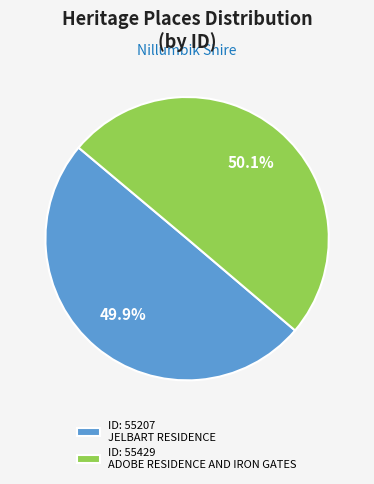

Is there a majority slice in this chart?

Yes